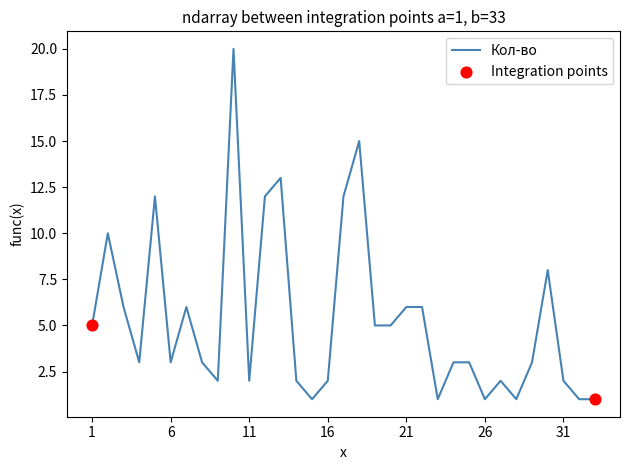

What is the maximum value shown in the chart?

20